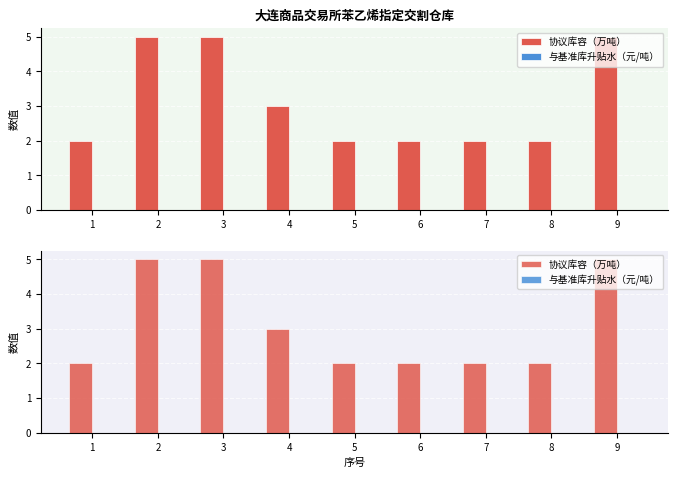

What are all the series names shown in the legend?

协议库容（万吨）, 与基准库升贴水（元/吨）